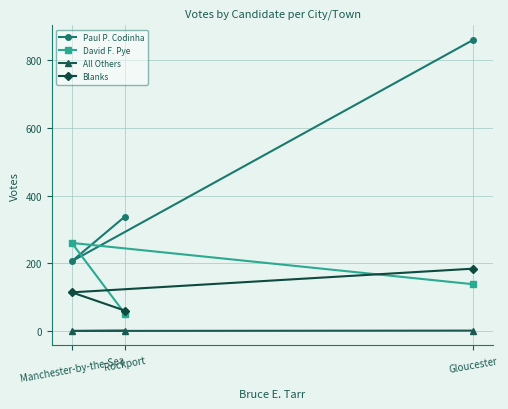

Does the chart have visible grid lines?

Yes